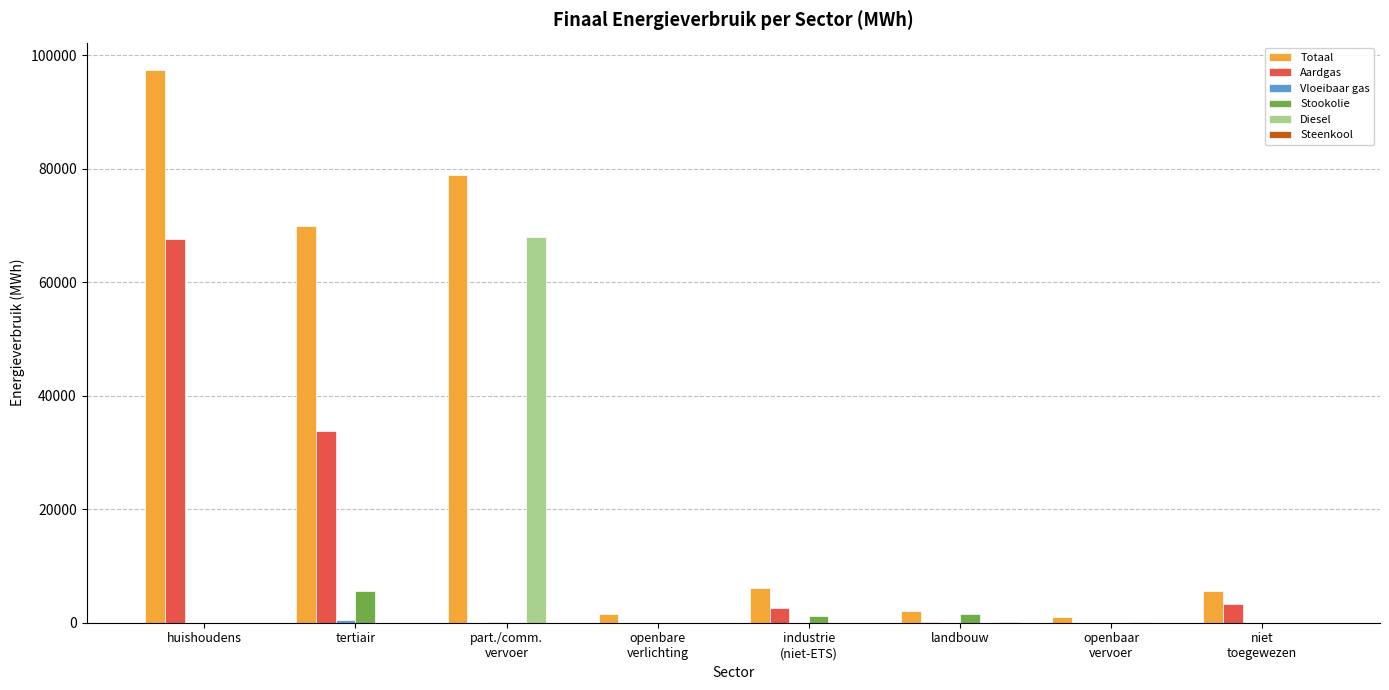

The Totaal series shows 45822.8 at tertiair. True or false?

False